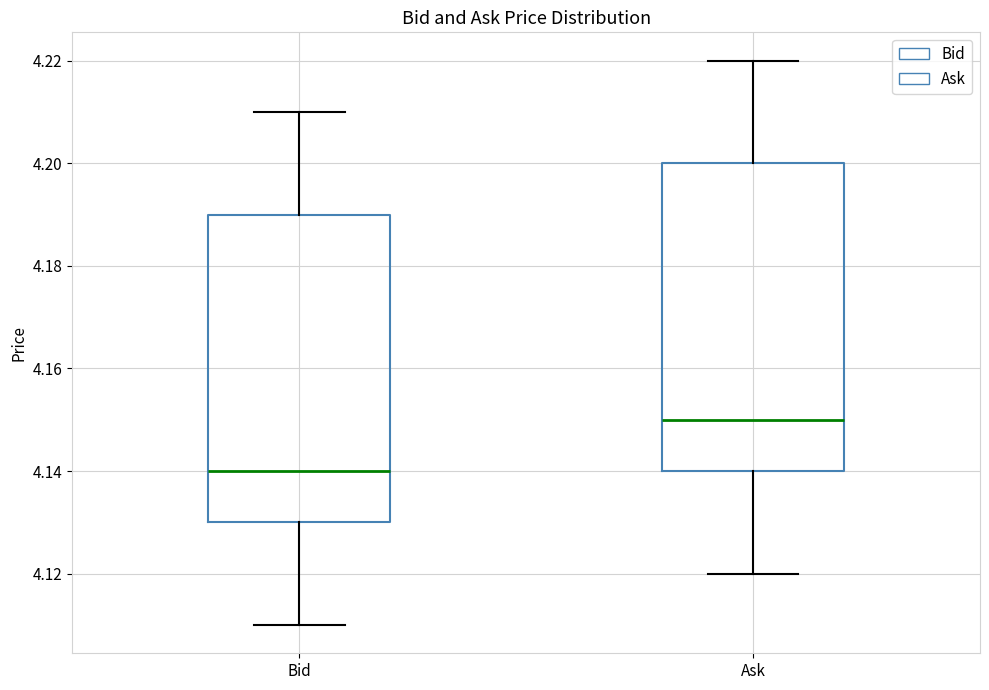

Which box's median line is the highest?

Ask